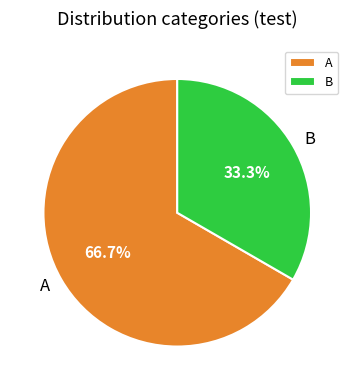

What percentage is NOT represented by A?

33.3%